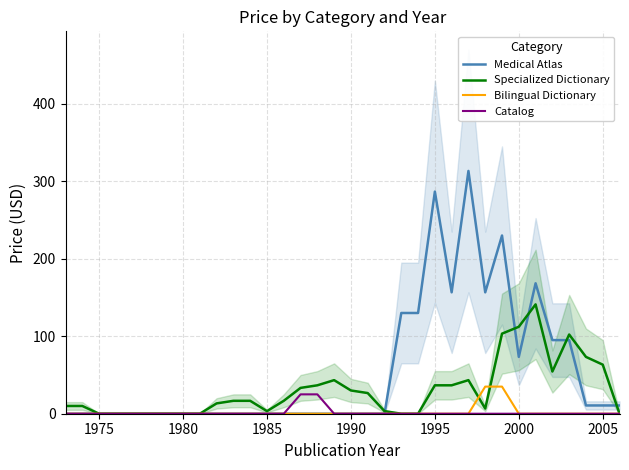

True or false: Catalog has a value of 0.0 at 1995.

True